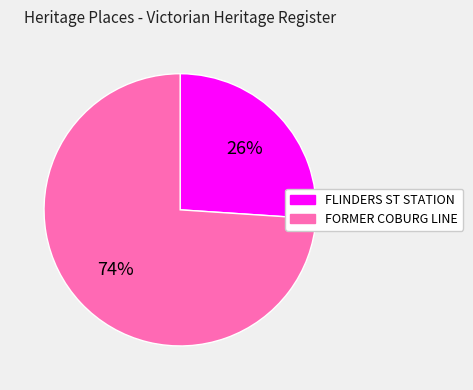

To the nearest percent, what is the average slice percentage?

50%